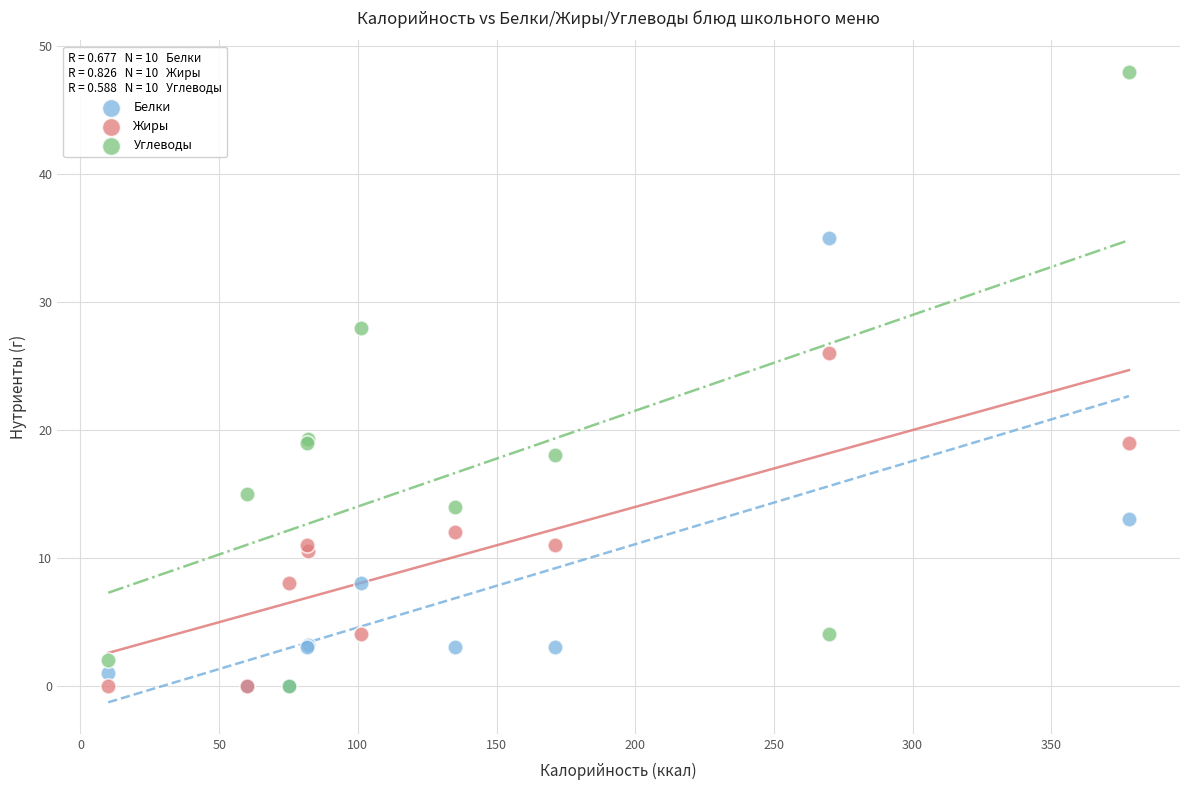

In the Белки series, what Y value is closest to 17?

13.0